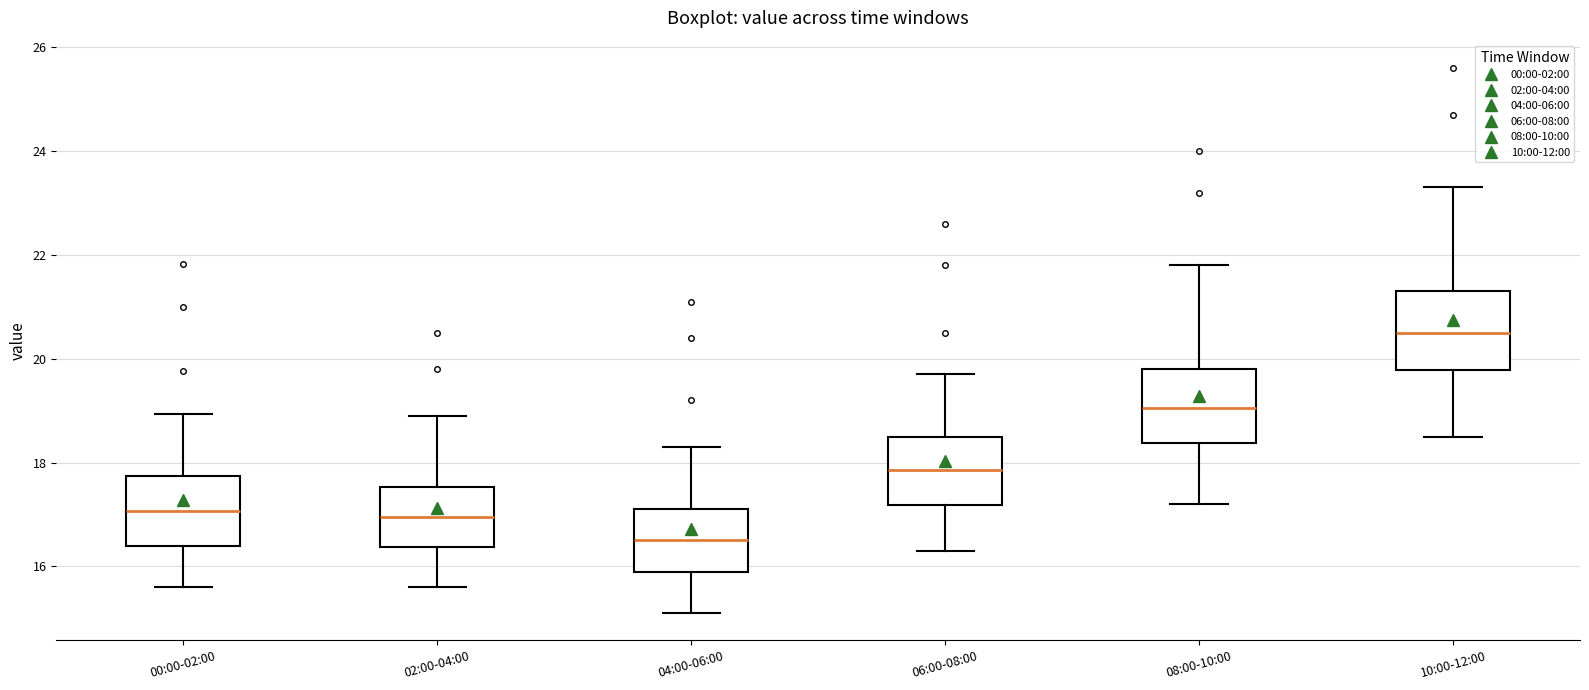

Reading left to right, transcribe this box plot: for each box, give where its median line is, the range the box spans, and where its two whiskers end, as read against the y-axis. The values are not printed on the chart, so give them approximately, as read against the axis.

00:00-02:00: median 17.0, box 16.4 to 17.8, whiskers 15.6 to 19.0
02:00-04:00: median 17.0, box 16.4 to 17.6, whiskers 15.6 to 19.0
04:00-06:00: median 16.6, box 16.0 to 17.2, whiskers 15.2 to 18.4
06:00-08:00: median 17.8, box 17.2 to 18.6, whiskers 16.4 to 19.8
08:00-10:00: median 19.0, box 18.4 to 19.8, whiskers 17.2 to 21.8
10:00-12:00: median 20.6, box 19.8 to 21.4, whiskers 18.6 to 23.4